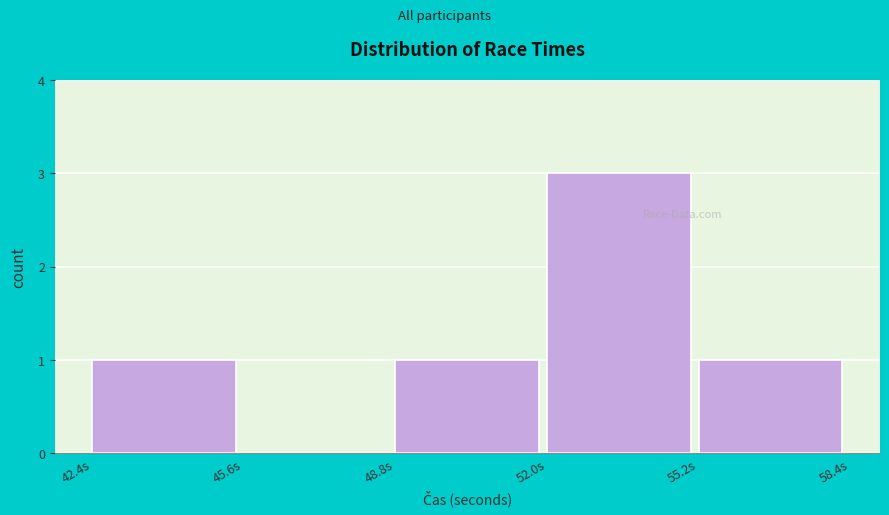

Reading left to right, transcribe this chart: for each bar, give the range it covers on the x-axis and its height. Neither the bar edges nor the heights are printed on the chart, so give them approximately, as read against the axes.

42.4 to 45.6: 1
45.6 to 48.8: 0
48.8 to 52.0: 1
52.0 to 55.2: 3
55.2 to 58.4: 1